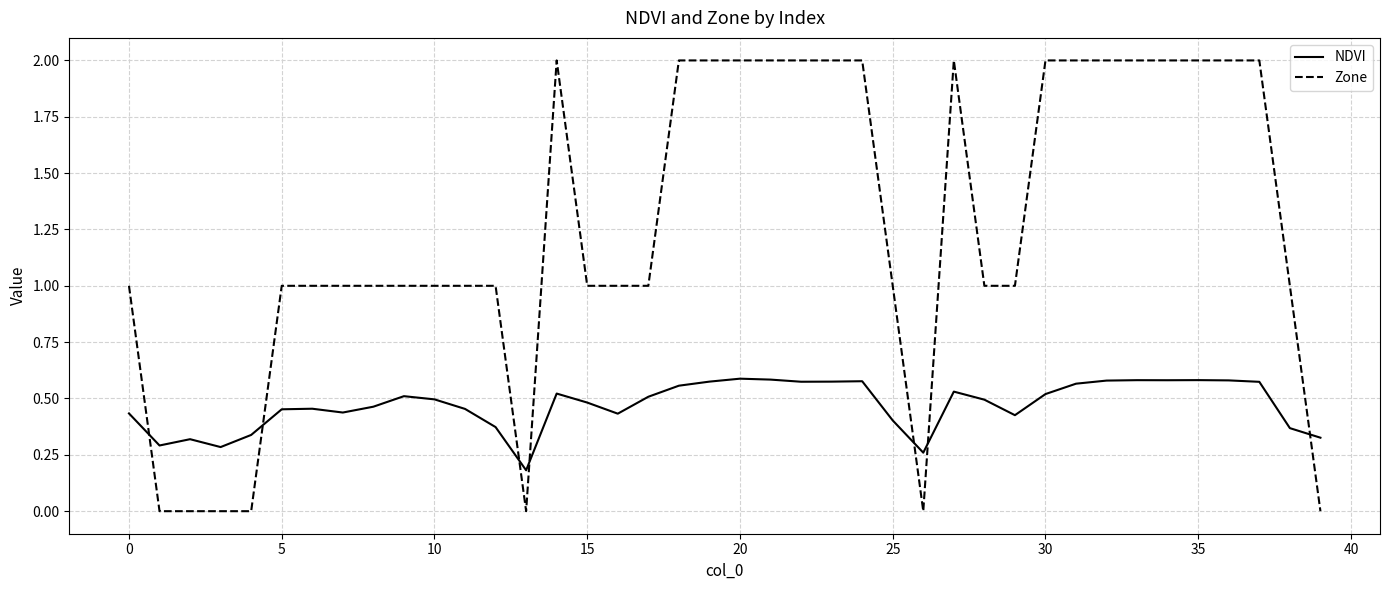

Which series has the largest total across all categories?

Zone